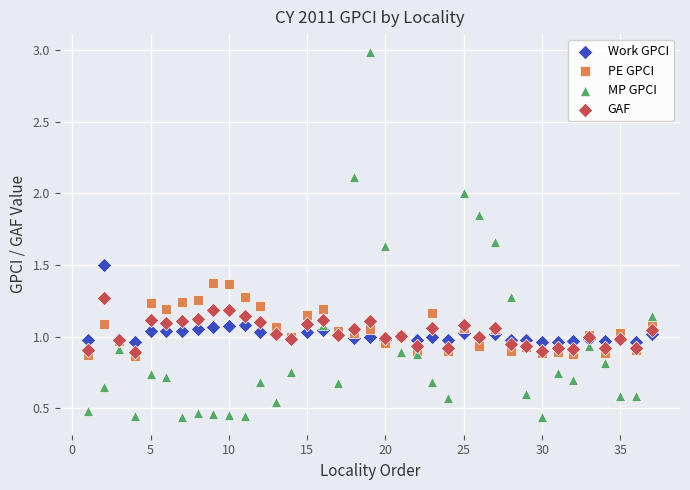

Which series reaches the minimum Y coordinate?

MP GPCI